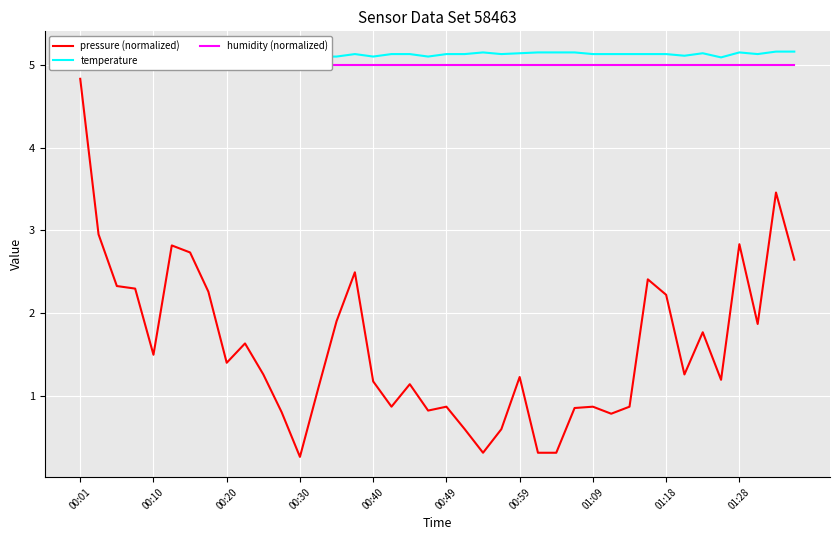

Reading left to right, extract all data points from this chart.

pressure (normalized): 4.8	3.0	2.3	2.3	1.5	2.8	2.7	2.3	1.4	1.6	1.3	0.8	0.3	1.1	1.9	2.5	1.2	0.9	1.1	0.8	0.9	0.6	0.3	0.6	1.2	0.3	0.3	0.8	0.9	0.8	0.9	2.4	2.2	1.3	1.8	1.2	2.8	1.9	3.5	2.6
temperature: 5.1	5.0	5.0	5.1	5.1	5.1	5.1	5.1	5.1	5.1	5.1	5.1	5.1	5.1	5.1	5.1	5.1	5.1	5.1	5.1	5.1	5.1	5.2	5.1	5.1	5.2	5.2	5.2	5.1	5.1	5.1	5.1	5.1	5.1	5.1	5.1	5.2	5.1	5.2	5.2
humidity (normalized): 5.0	5.0	5.0	5.0	5.0	5.0	5.0	5.0	5.0	5.0	5.0	5.0	5.0	5.0	5.0	5.0	5.0	5.0	5.0	5.0	5.0	5.0	5.0	5.0	5.0	5.0	5.0	5.0	5.0	5.0	5.0	5.0	5.0	5.0	5.0	5.0	5.0	5.0	5.0	5.0